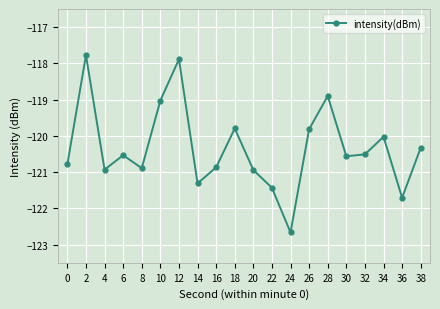

True or false: the data shows -120.5 at 6.

True